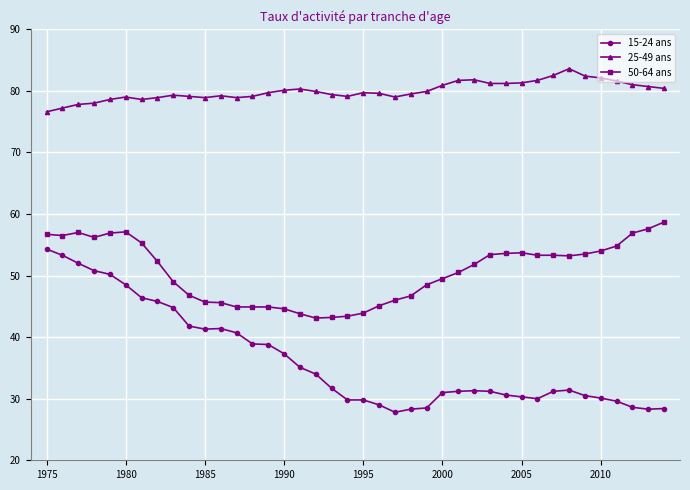

What is the value of the 50-64 ans point at the 21st from the left?

43.9